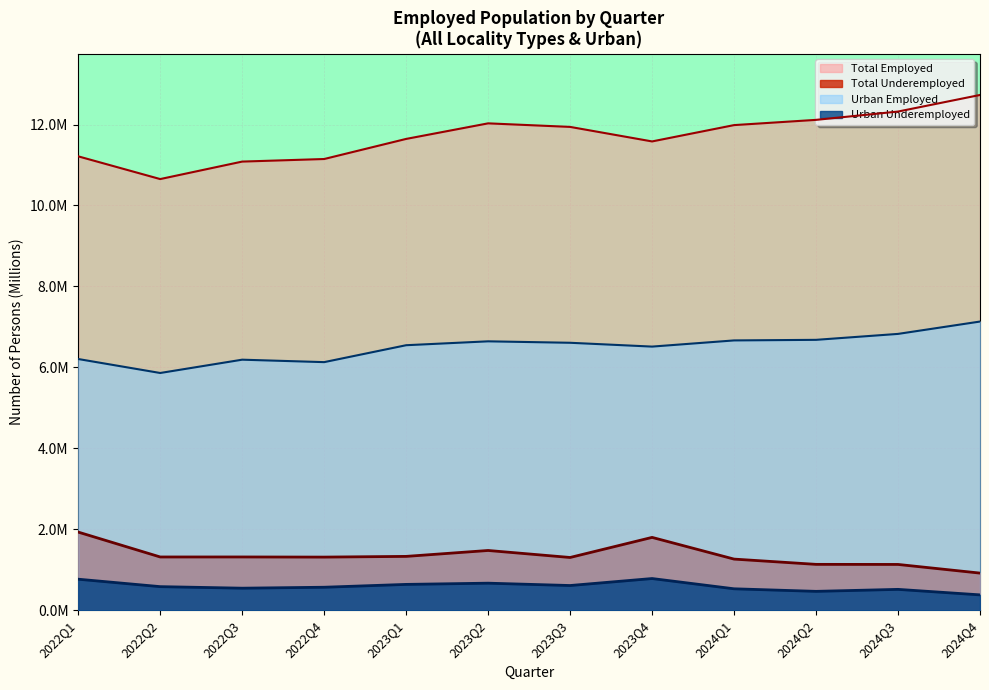

What is the difference between the second highest and second lowest values in the Urban Employed series?

0.7